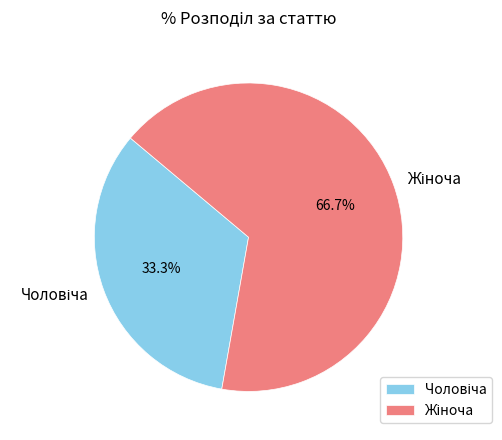

What percentage is NOT represented by Жіноча?

33.3%